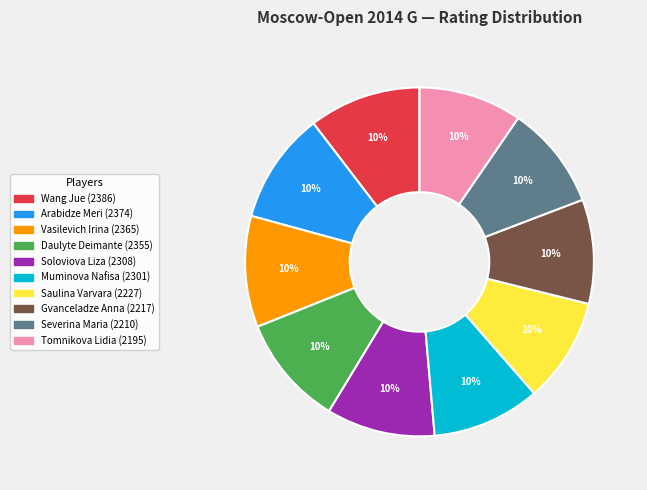

To the nearest percent, what is the average slice percentage?

10%